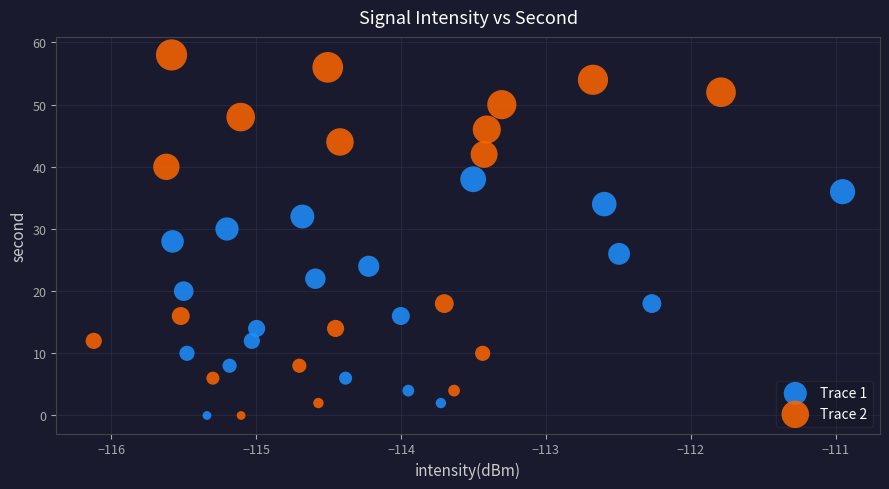

What are all the series names shown in the legend?

Trace 1, Trace 2